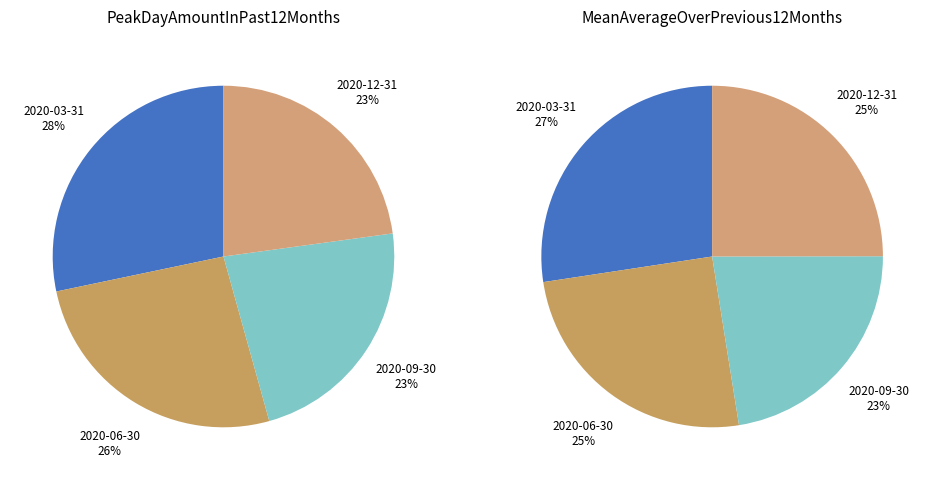

To the nearest percent, what is the combined percentage of 2020-12-31 and 2020-06-30?

49%